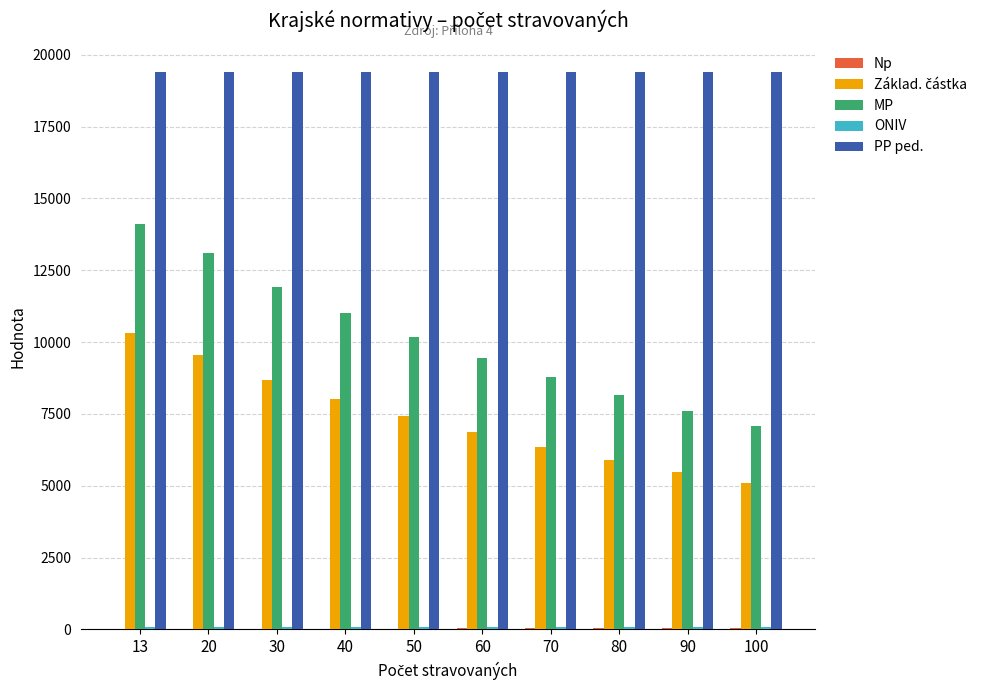

Which series has the widest spread of values?

MP